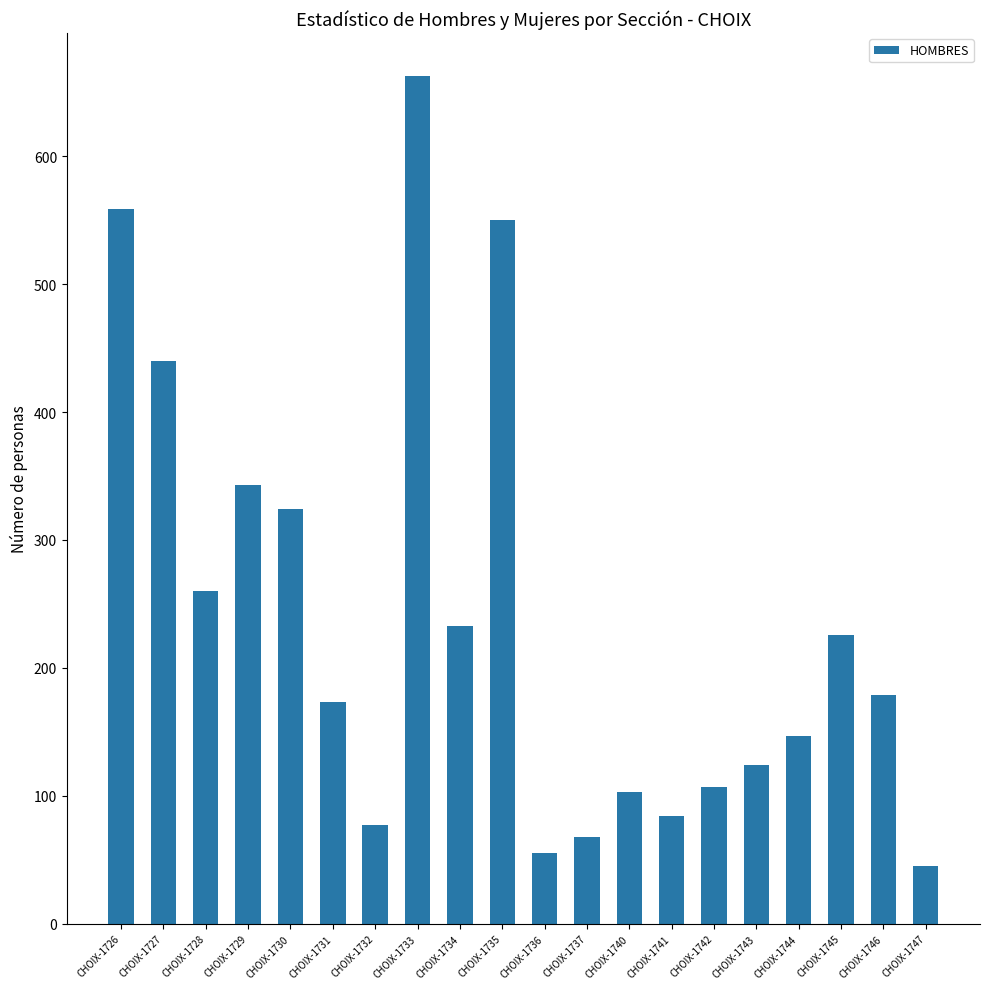

How many bars are there in total?

20